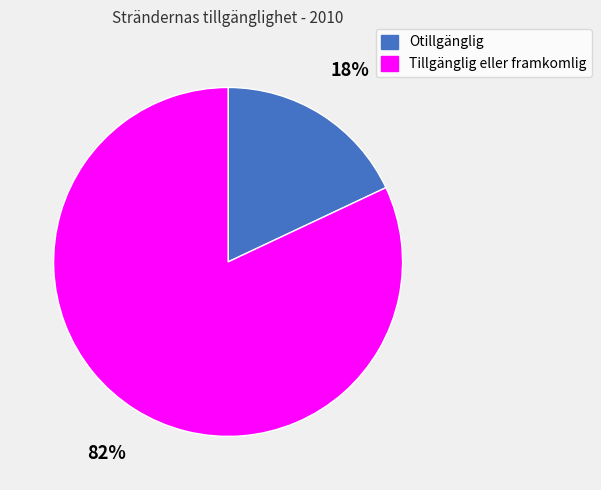

Rank the categories by value from highest to lowest.

Tillgänglig eller framkomlig, Otillgänglig